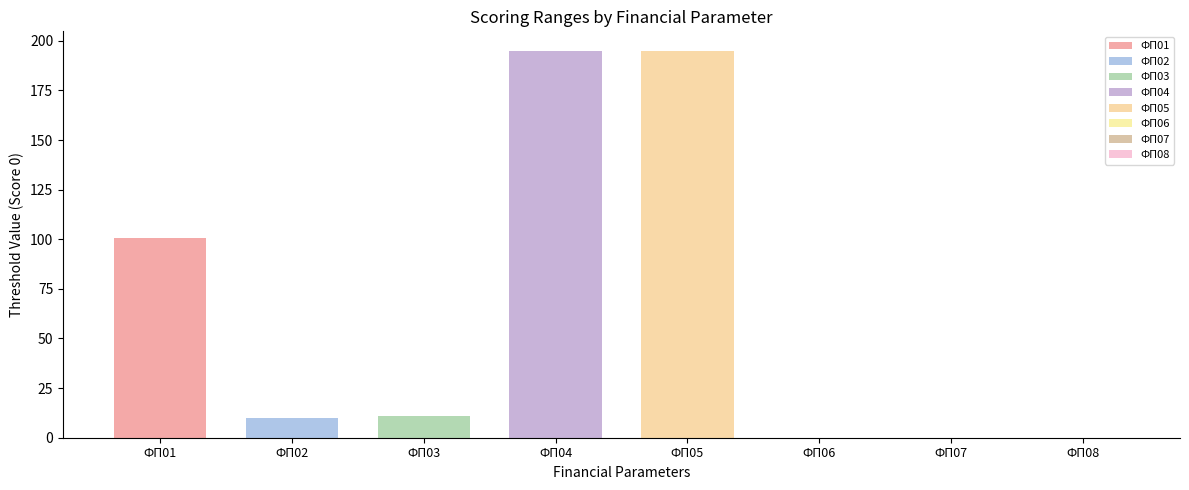

What is the highest value of the ФП06 series?

0.1